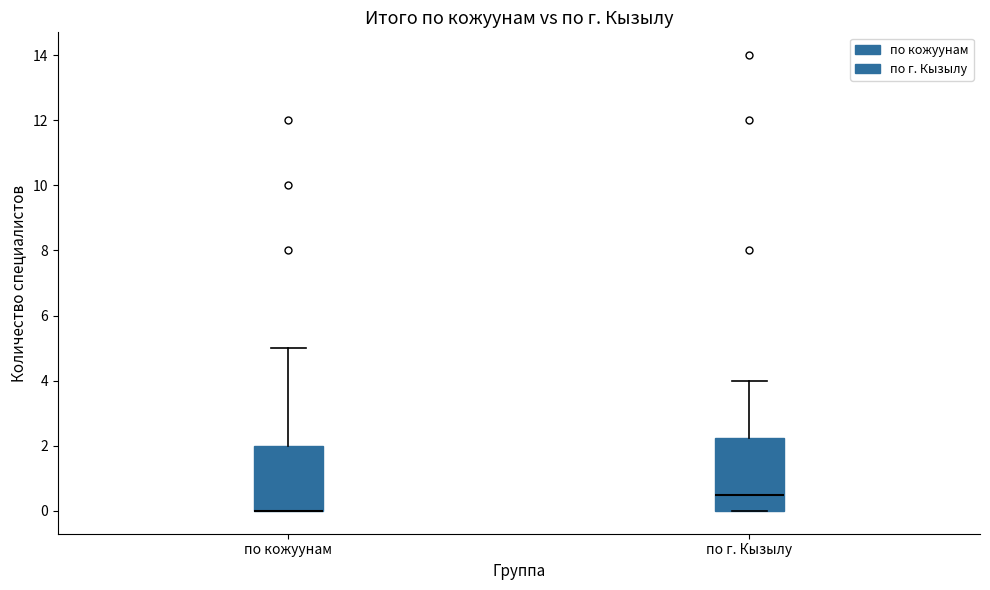

Where is the lower edge of the box for по г. Кызылу on the y-axis? The values are not printed on the chart, so give them approximately, as read against the axis.

0.0